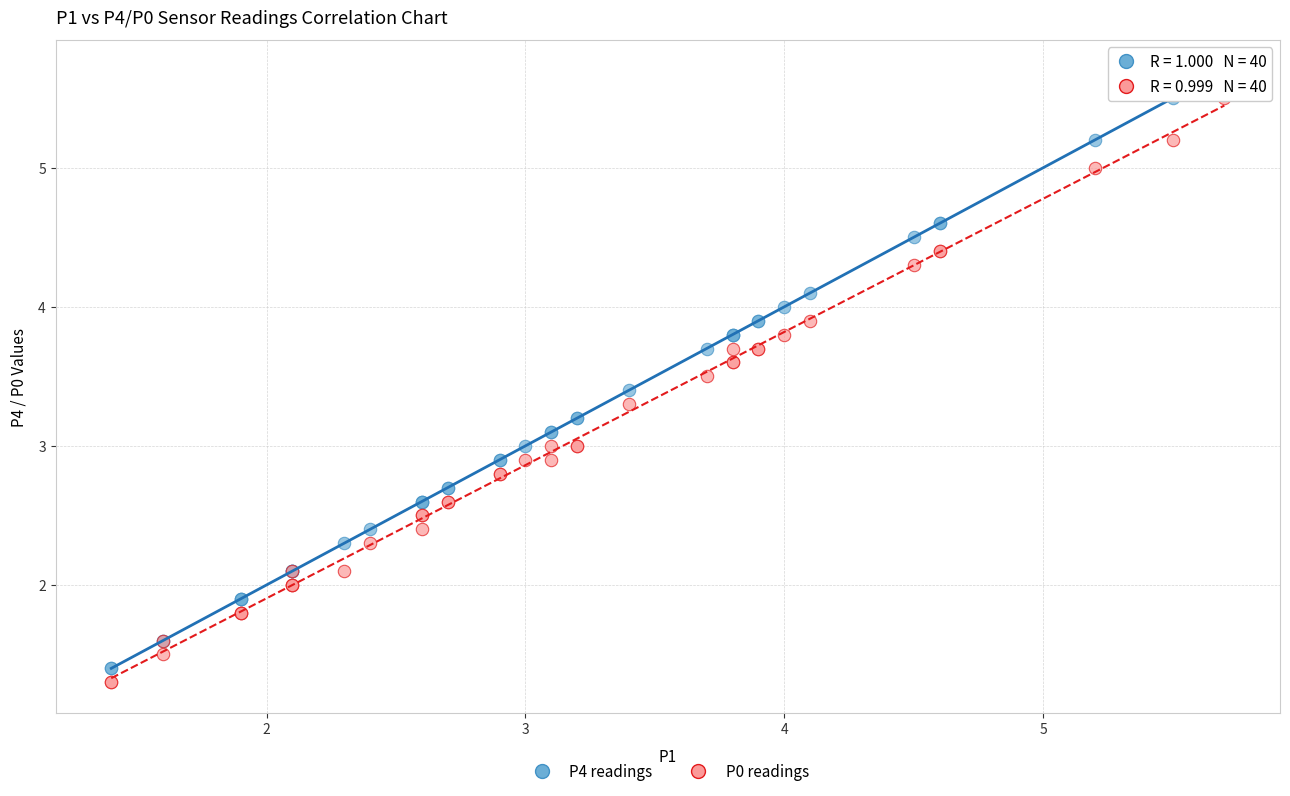

What is the X range (max minus min) for the scatter plot?

4.3